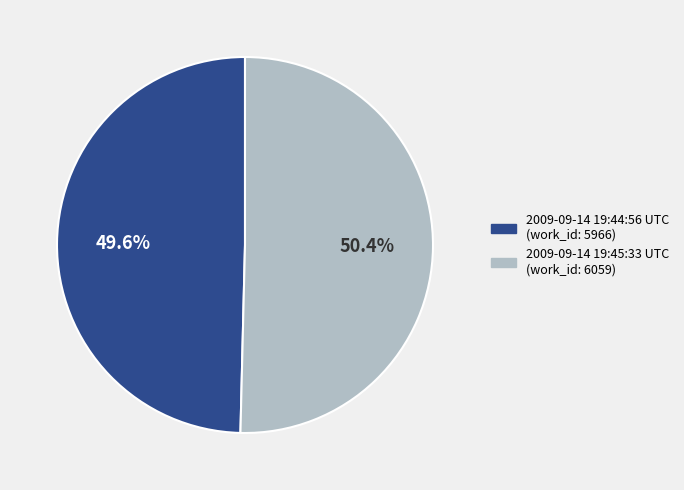

Count the number of slices in the pie.

2